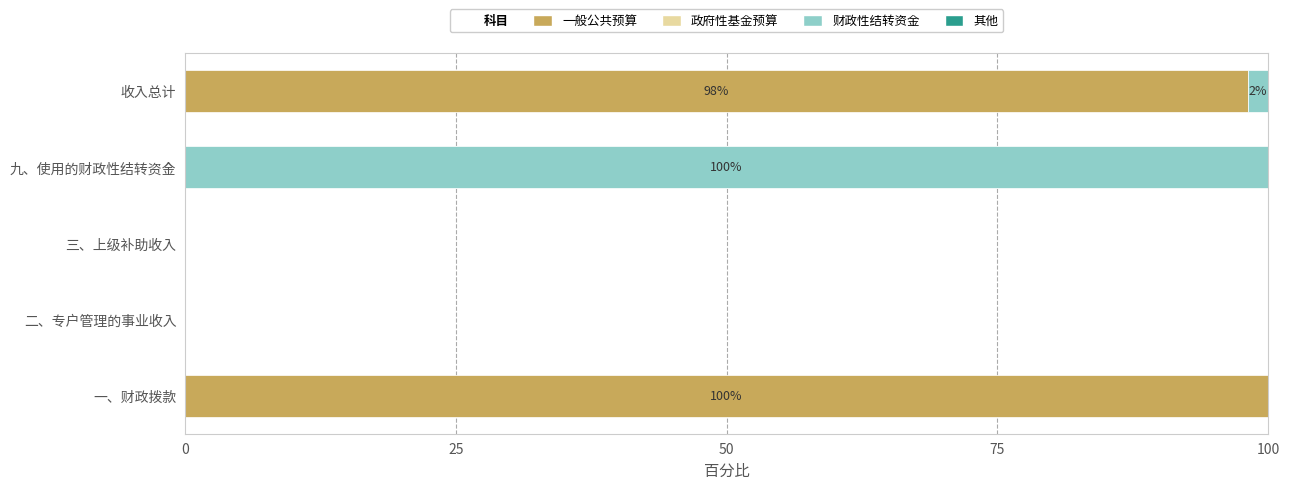

What is the sum of all 一般公共预算 values?

198.1